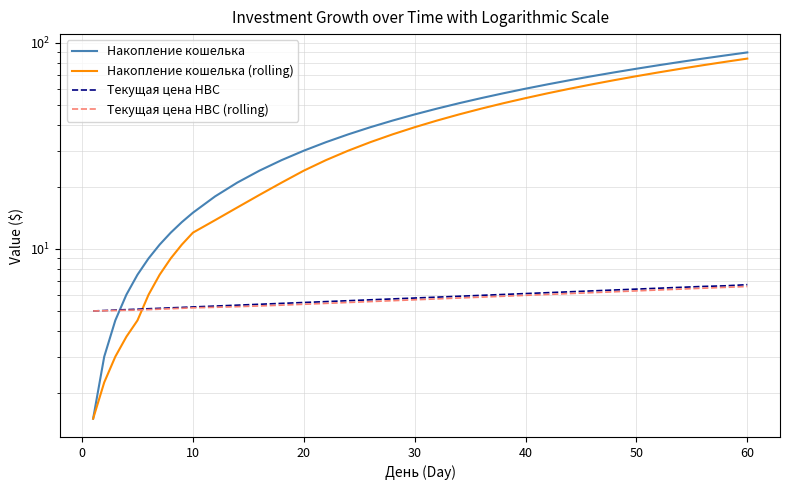

Does the chart display data point markers on the line(s)?

No